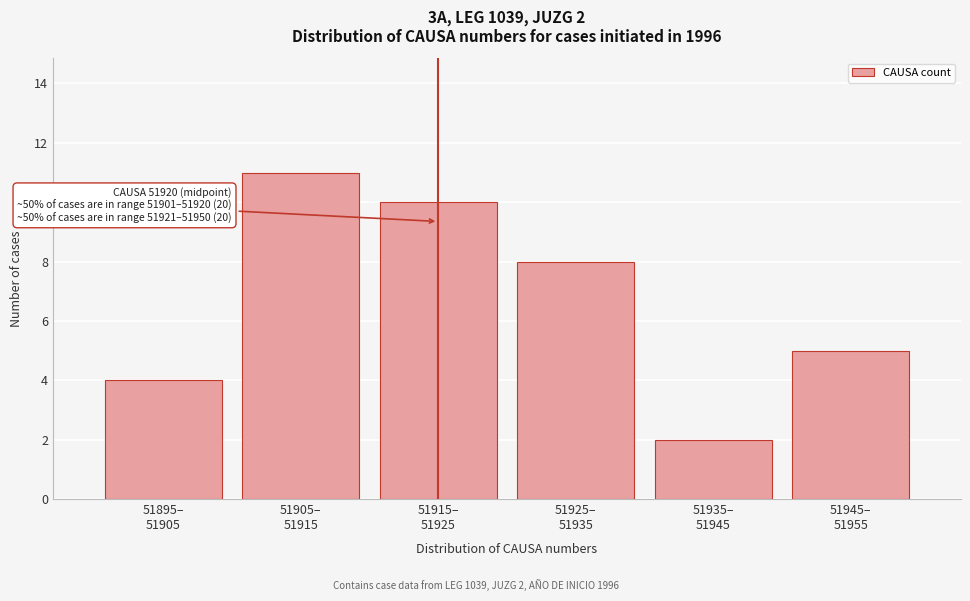

Reading right to left, list all the values displayed in this chart.

5	2	8	10	11	4